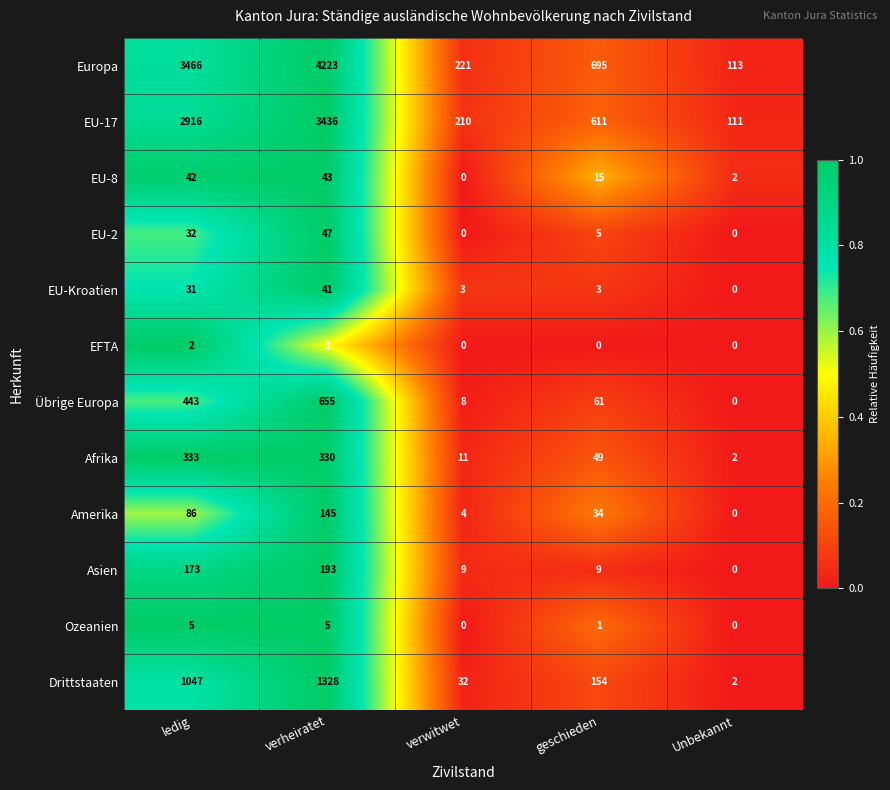

At which label does Afrika reach its minimum?

Unbekannt